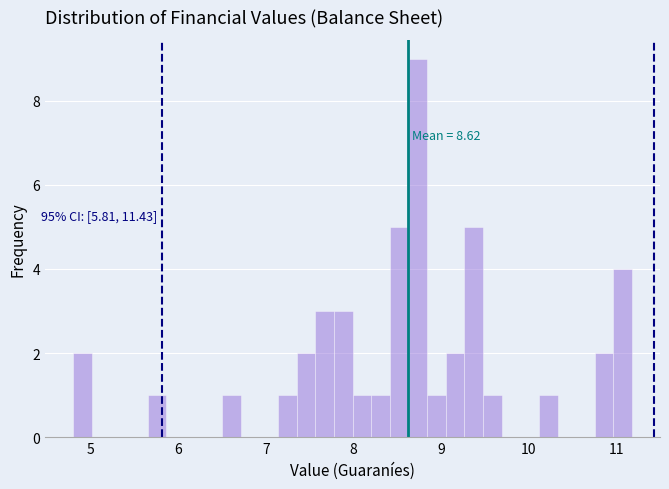

Around what value on the x-axis is the tallest bar? Give the approximate position of its centre, as read against the axis.

8.7